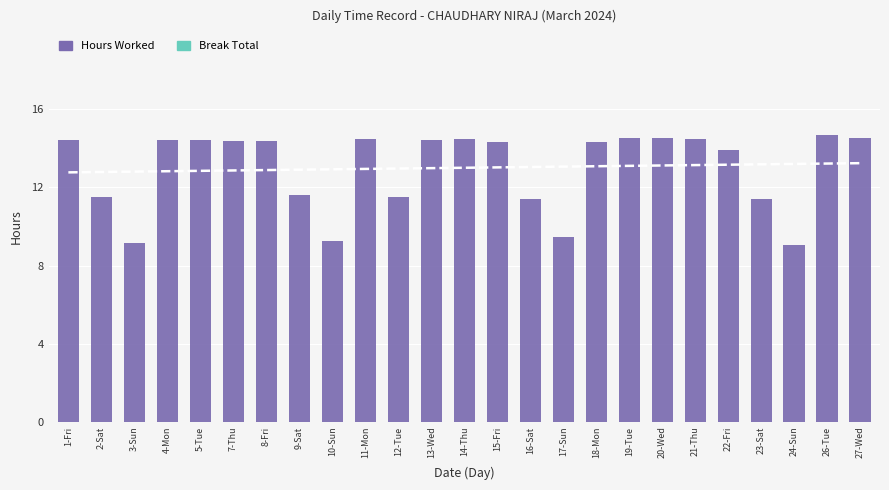

Reading right to left, extract all data points from this chart.

Hours Worked: 27-Wed=14.6	26-Tue=14.7	24-Sun=9.1	23-Sat=11.4	22-Fri=13.9	21-Thu=14.5	20-Wed=14.6	19-Tue=14.5	18-Mon=14.3	17-Sun=9.5	16-Sat=11.4	15-Fri=14.3	14-Thu=14.5	13-Wed=14.4	12-Tue=11.5	11-Mon=14.5	10-Sun=9.3	9-Sat=11.6	8-Fri=14.4	7-Thu=14.4	5-Tue=14.4	4-Mon=14.4	3-Sun=9.2	2-Sat=11.5	1-Fri=14.4
Break Total: 27-Wed=0.0	26-Tue=0.0	24-Sun=0.0	23-Sat=0.0	22-Fri=0.0	21-Thu=0.0	20-Wed=0.0	19-Tue=0.0	18-Mon=0.0	17-Sun=0.0	16-Sat=0.0	15-Fri=0.0	14-Thu=0.0	13-Wed=0.0	12-Tue=0.0	11-Mon=0.0	10-Sun=0.0	9-Sat=0.0	8-Fri=0.0	7-Thu=0.0	5-Tue=0.0	4-Mon=0.0	3-Sun=0.0	2-Sat=0.0	1-Fri=0.0